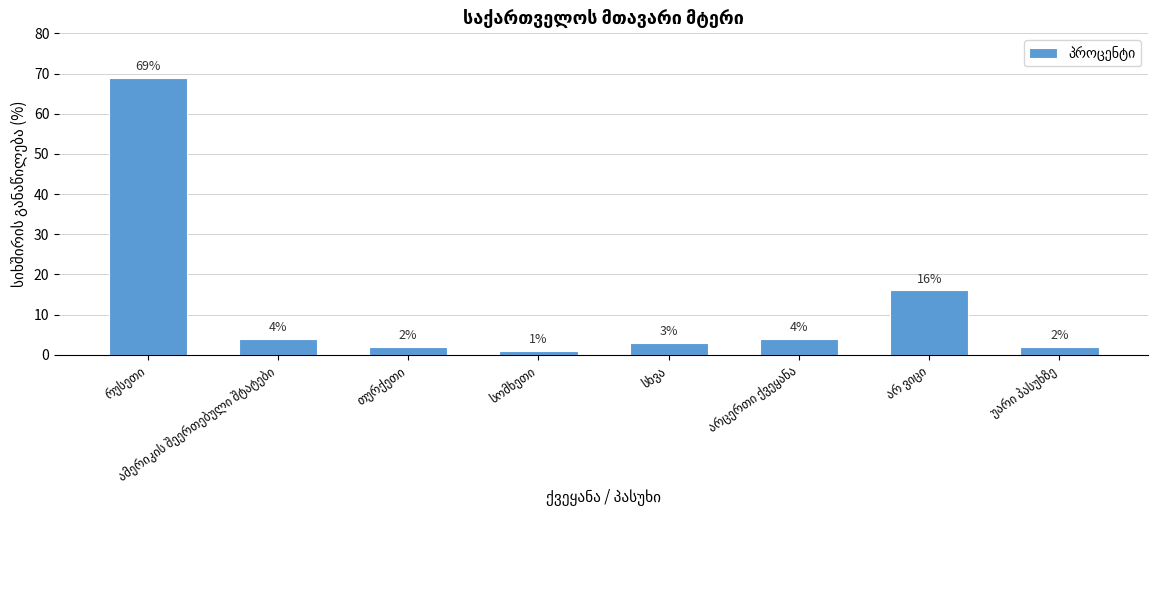

Reading right to left, transcribe all the data shown in this chart.

2	16	4	3	1	2	4	69